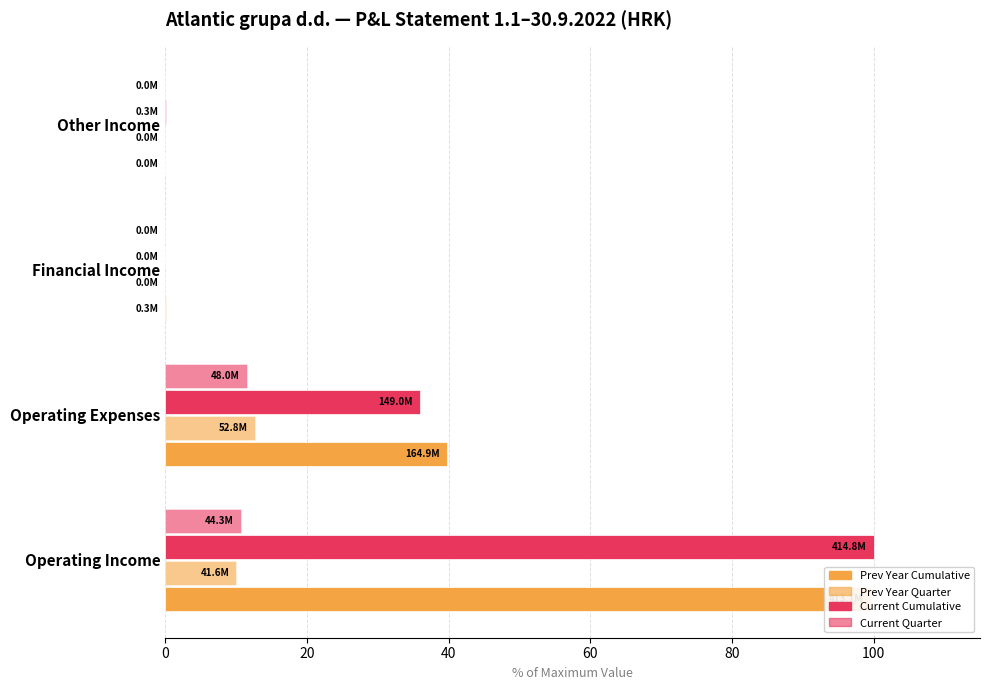

Is the value of Quarter (current) at Operating Expenses greater than the value of Cumulative (prev year) at Operating Income?

No